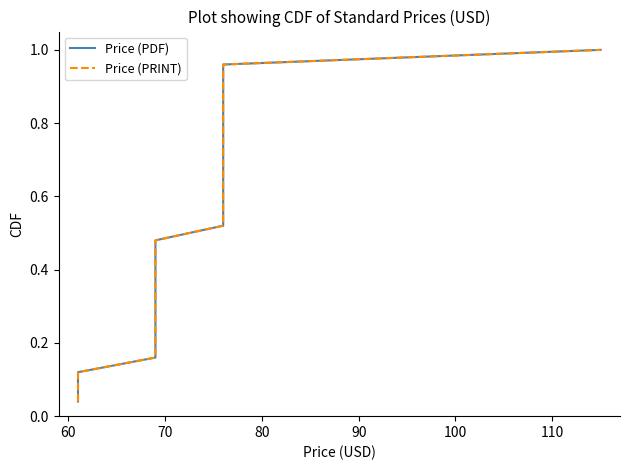

What are all the series names shown in the legend?

Price (PDF), Price (PRINT)